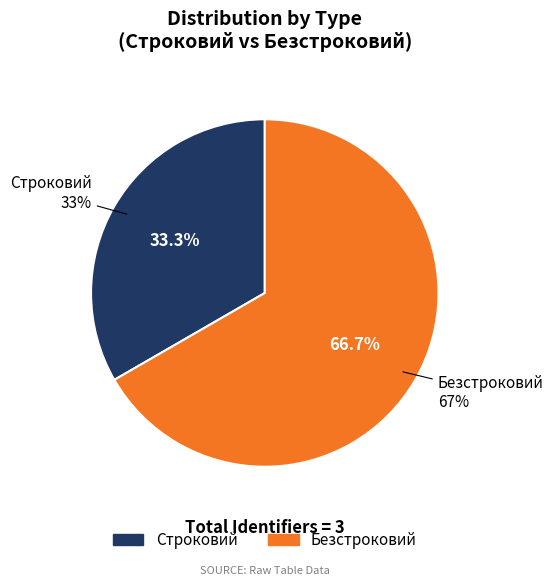

What is the largest slice in the pie chart?

Безстроковий